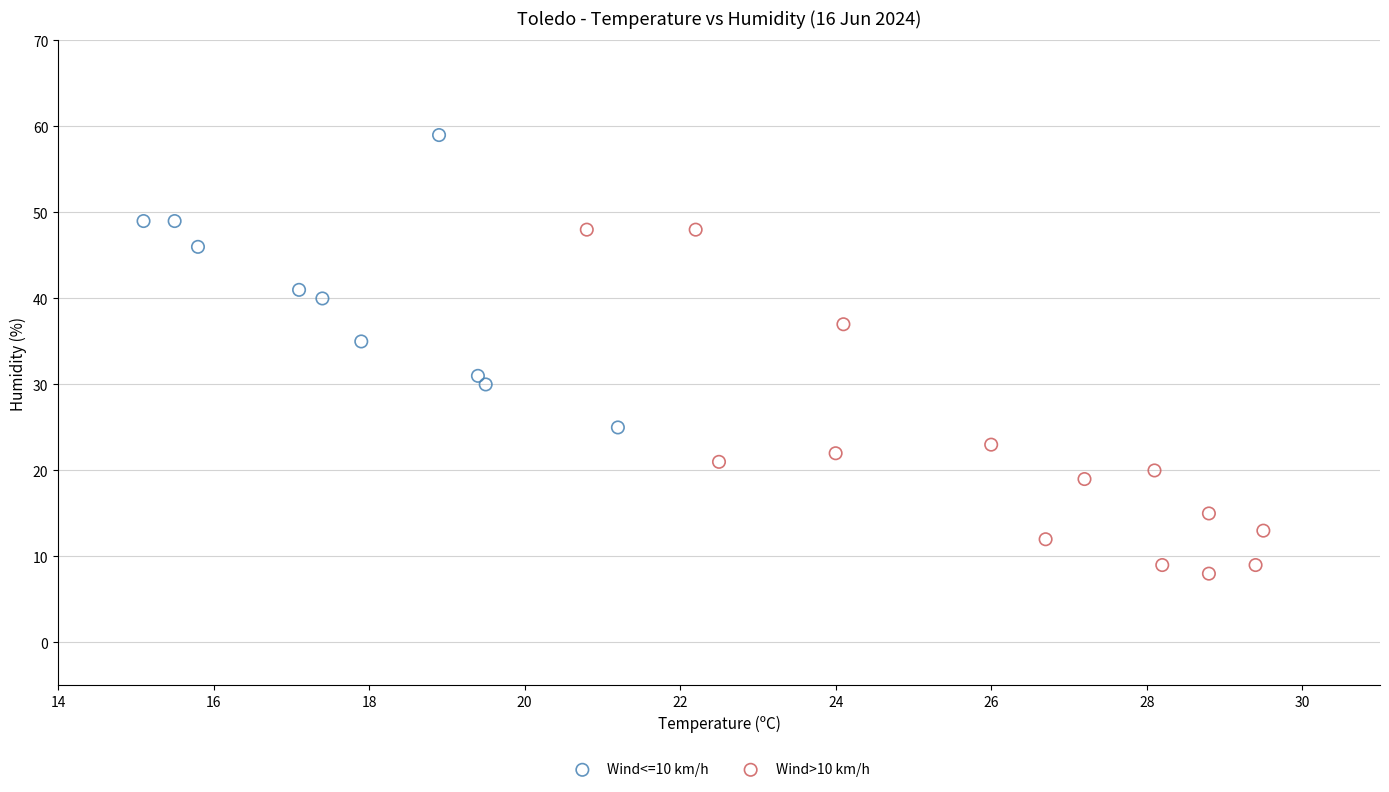

Which series reaches the maximum Y coordinate?

Wind<=10 km/h